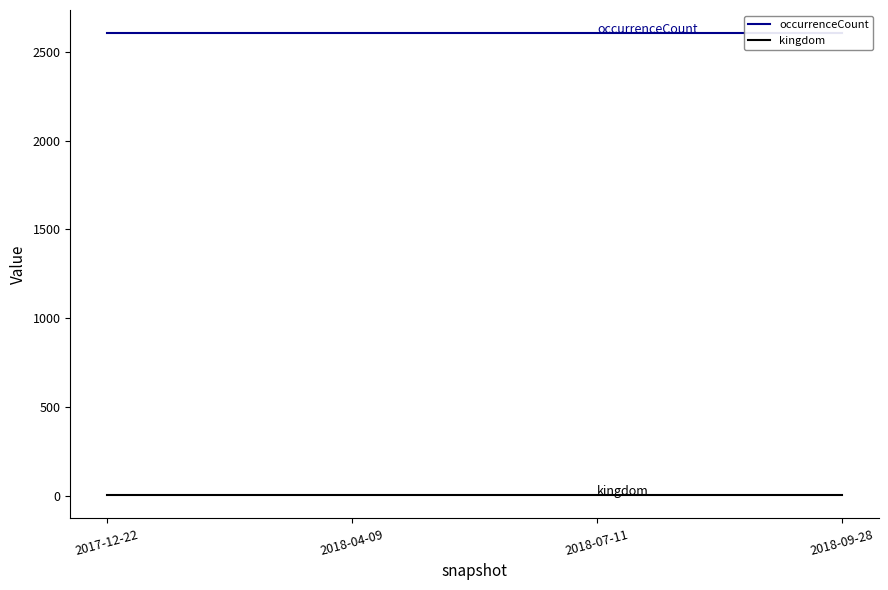

Rank the series by their average value, from highest to lowest.

occurrenceCount, kingdom